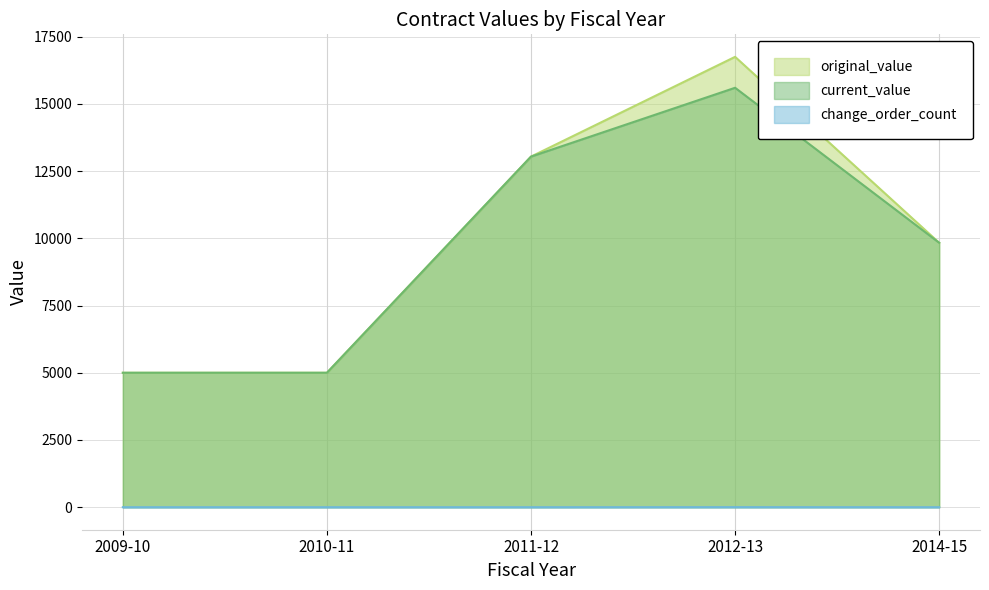

Is it true that change_order_count equals 0.0 at 2010-11?

True